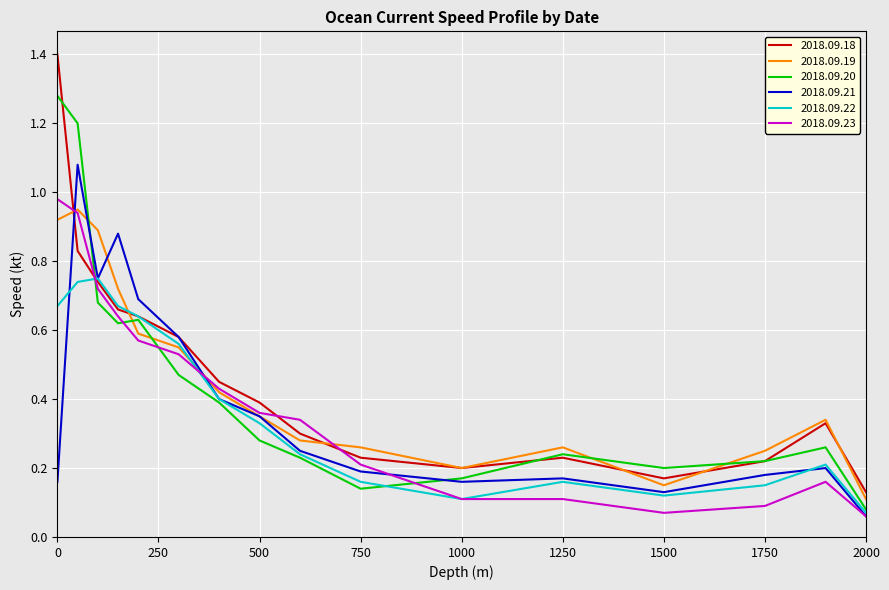

How many times do 2018.09.20 and 2018.09.19 cross each other?

5